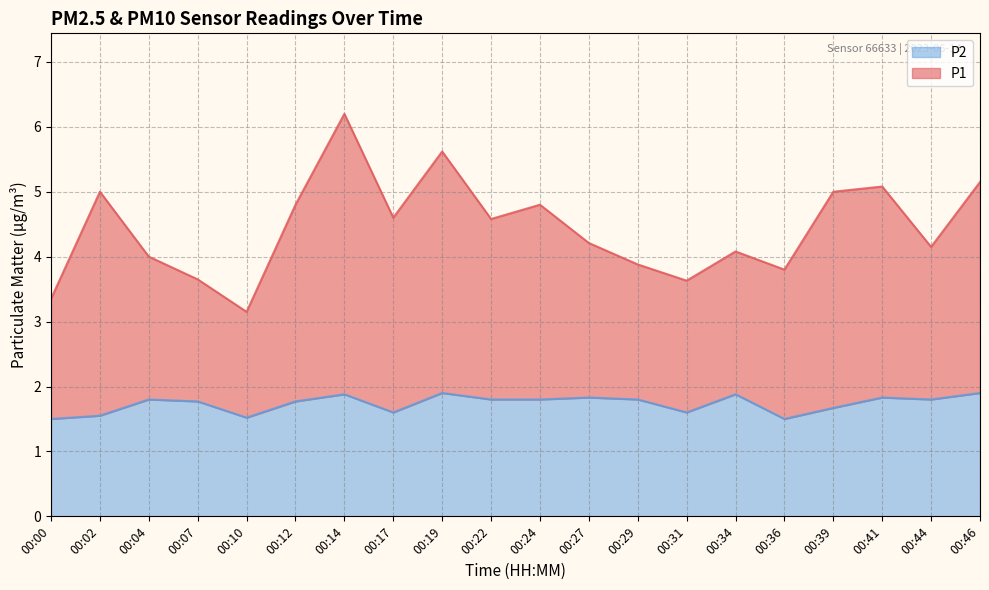

List the series in order of their peak value, highest first.

P1, P2